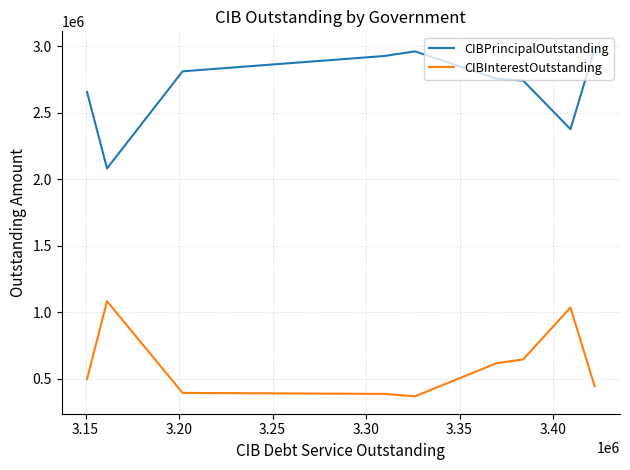

What is the average value of the CIBPrincipalOutstanding series?

2697777.8